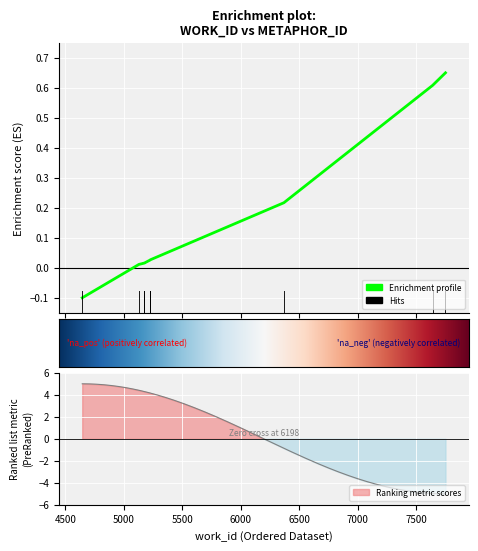

True or false: the data shows 0.7 at 7752.

True